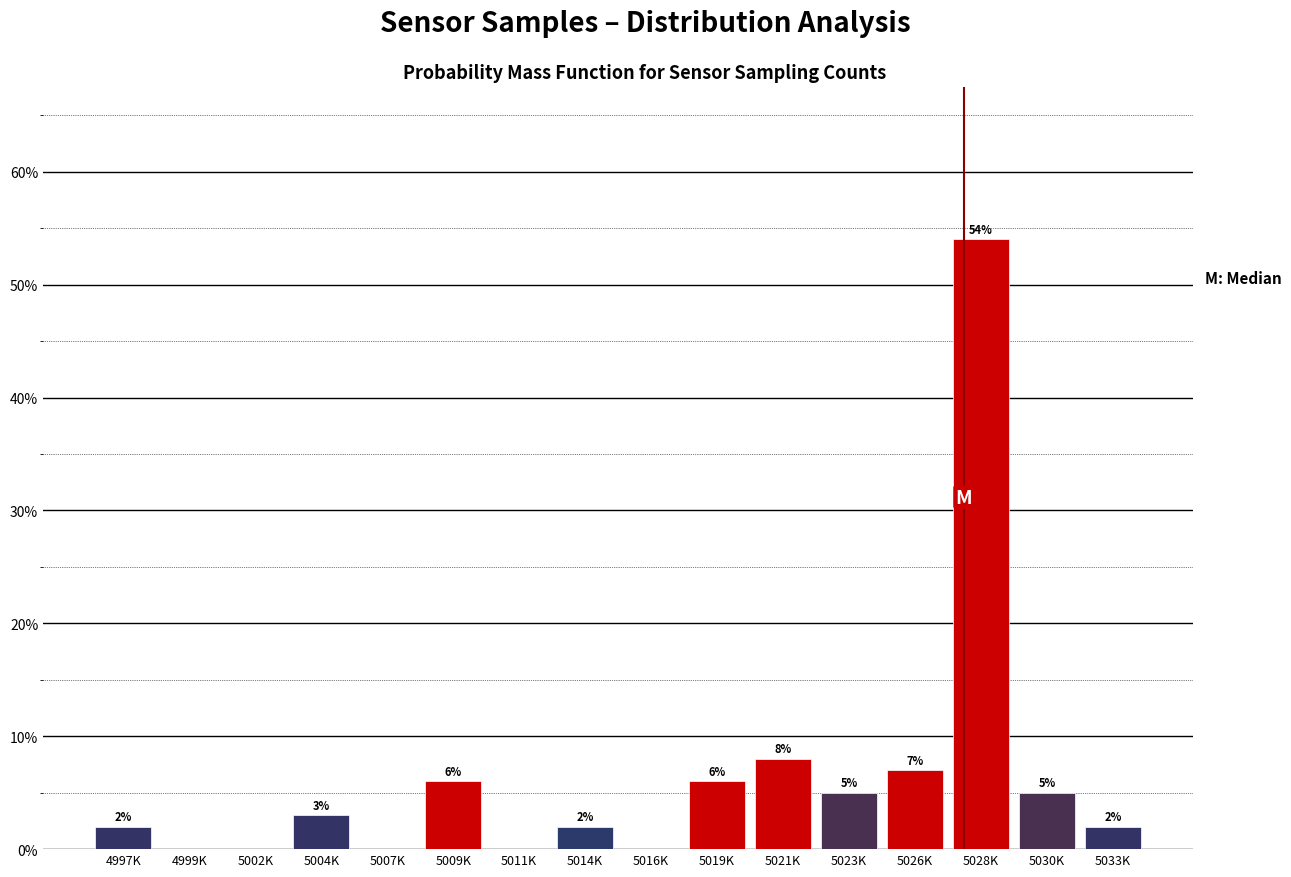

Reading left to right, what are all the values shown in this chart?

4997K=2.0	4999K=0.0	5002K=0.0	5004K=3.0	5007K=0.0	5009K=6.0	5011K=0.0	5014K=2.0	5016K=0.0	5019K=6.0	5021K=8.0	5023K=5.0	5026K=7.0	5028K=54.0	5030K=5.0	5033K=2.0